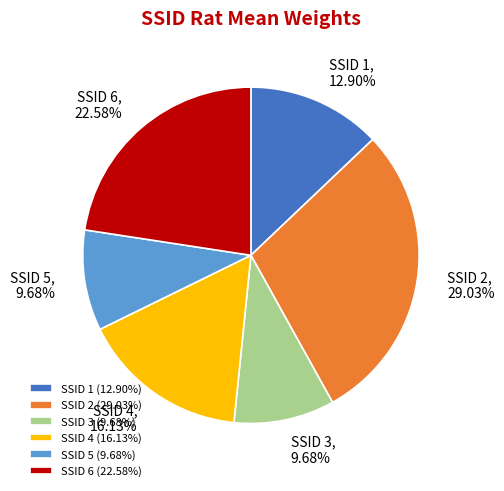

Between SSID 6 (22.58%) and SSID 4 (16.13%), which is larger?

SSID 6 (22.58%)